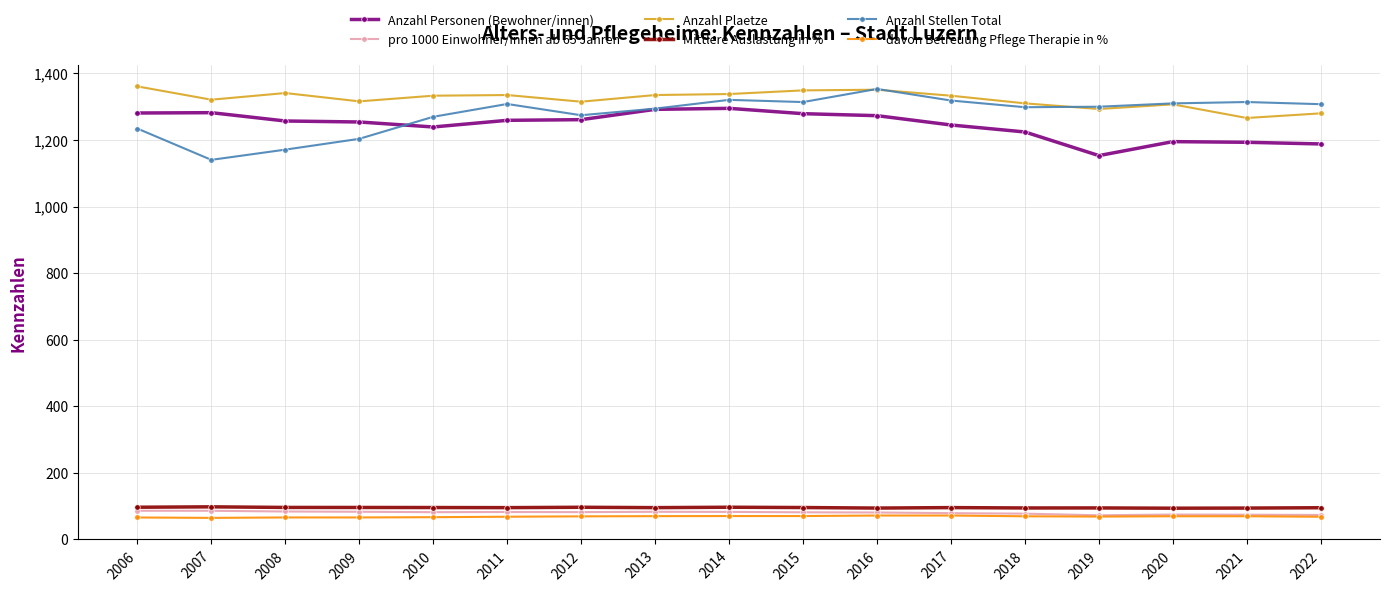

What is the spread (max minus min) of values at 2015?

1279.2